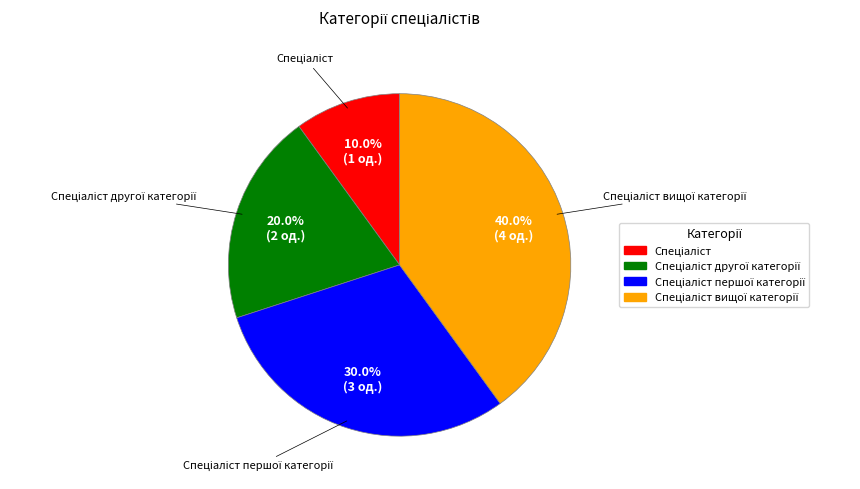

Does any single category account for the majority?

No